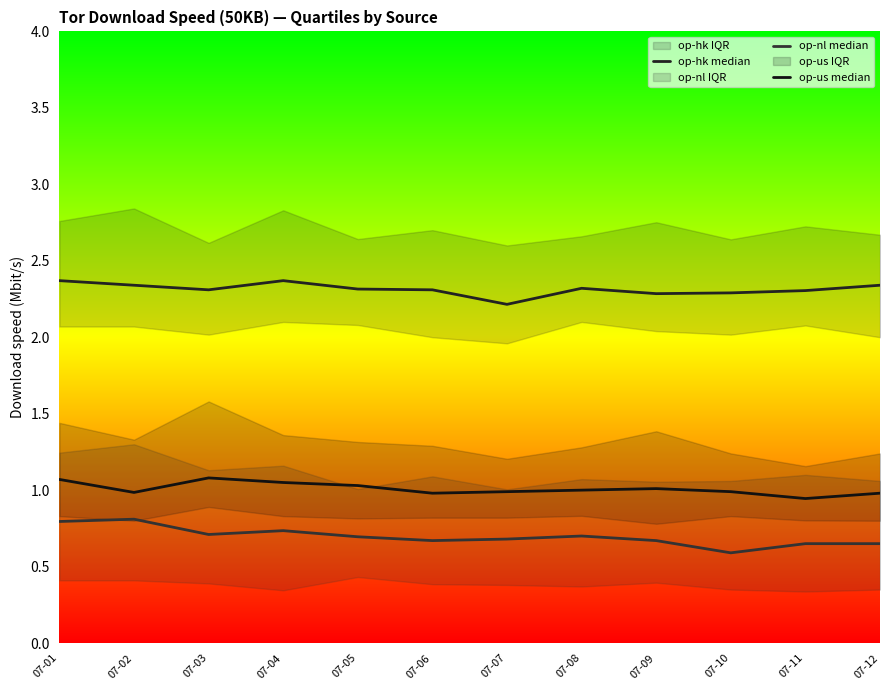

What is the value of the op-hk median point at the 4th from the left?

2.4